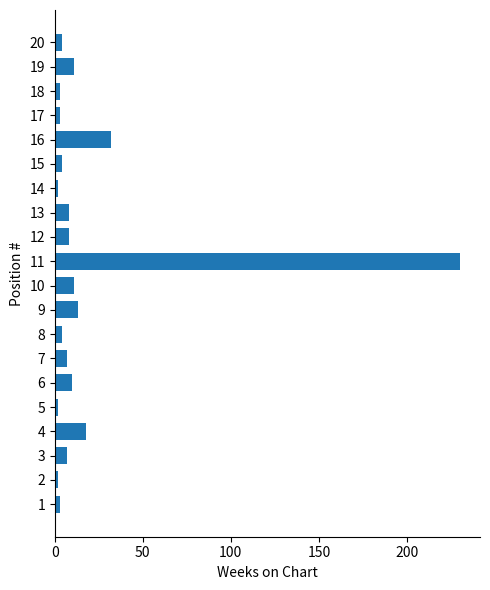

Which label corresponds to the largest value in the chart?

11